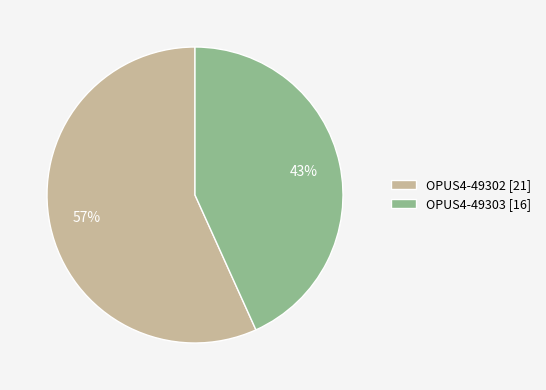

What is the ratio of the value at OPUS4-49303 [16] to the value at OPUS4-49302 [21]?

0.8